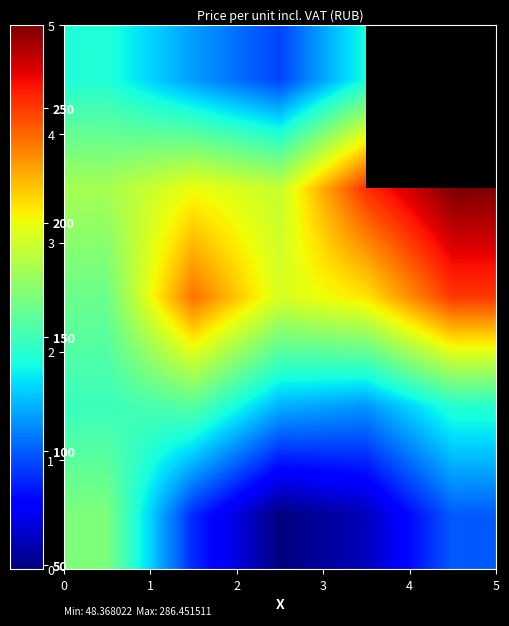

Count the number of categories in the chart.

5